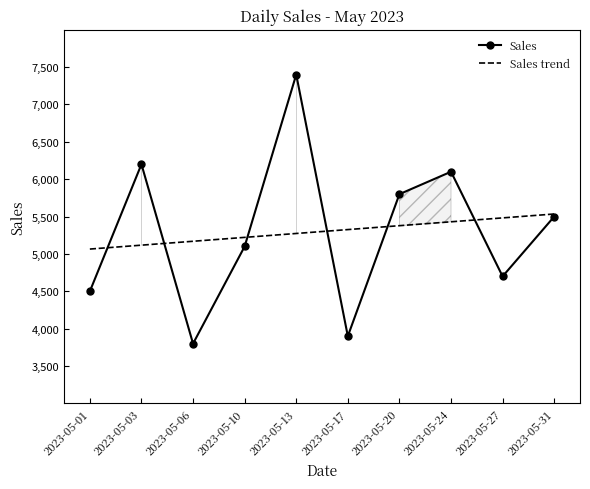

At 2023-05-10, list the series in order from largest to smallest.

Sales trend, Sales